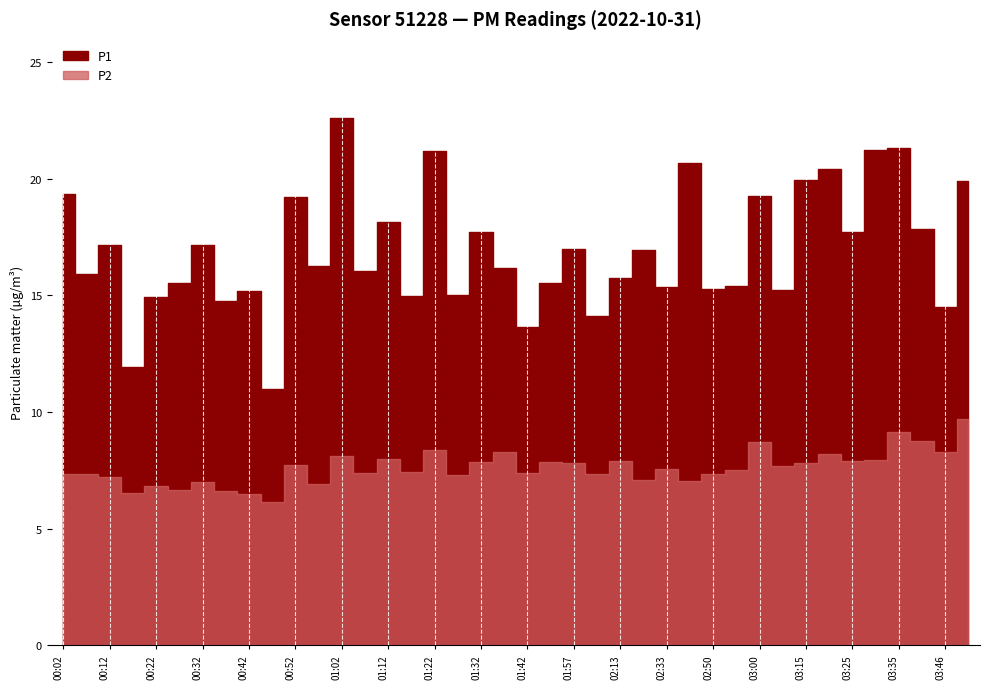

List the labels in order of P1 value, largest first.

01:02, 03:35, 03:30, 01:22, 02:38, 03:20, 03:15, 03:56, 00:02, 03:00, 00:52, 01:12, 03:40, 01:32, 03:25, 00:32, 00:12, 01:57, 02:18, 00:57, 01:37, 01:07, 00:07, 02:13, 00:27, 01:47, 02:55, 02:33, 02:50, 03:10, 00:42, 01:27, 01:17, 00:22, 00:37, 03:46, 02:02, 01:42, 00:17, 00:47